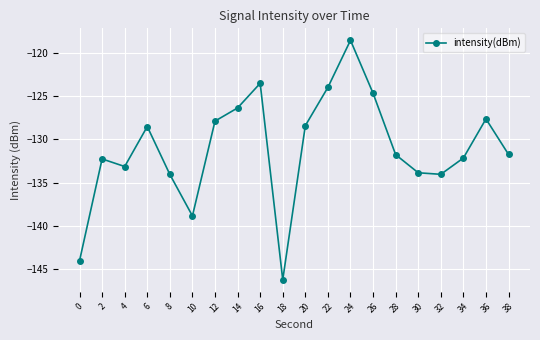

How many points are higher than both their immediate neighbors (excluding endpoints)?

5